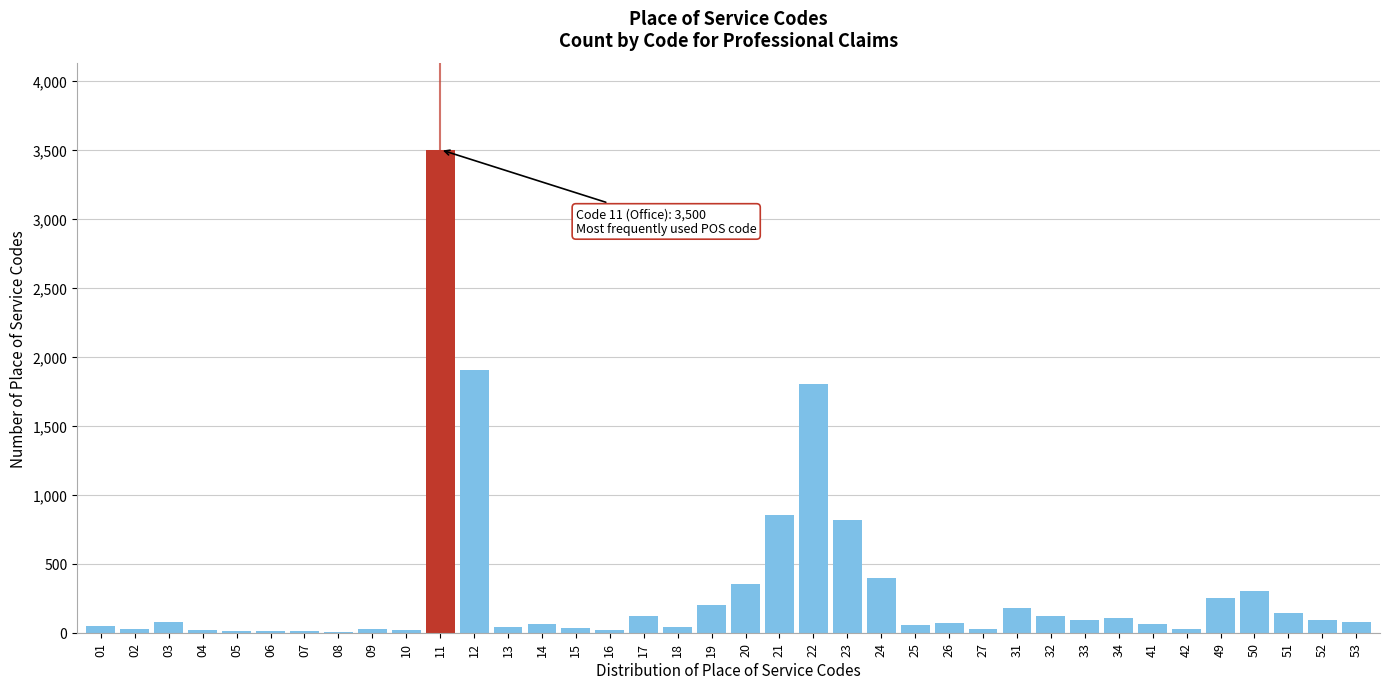

What is the sum of all values?

12020